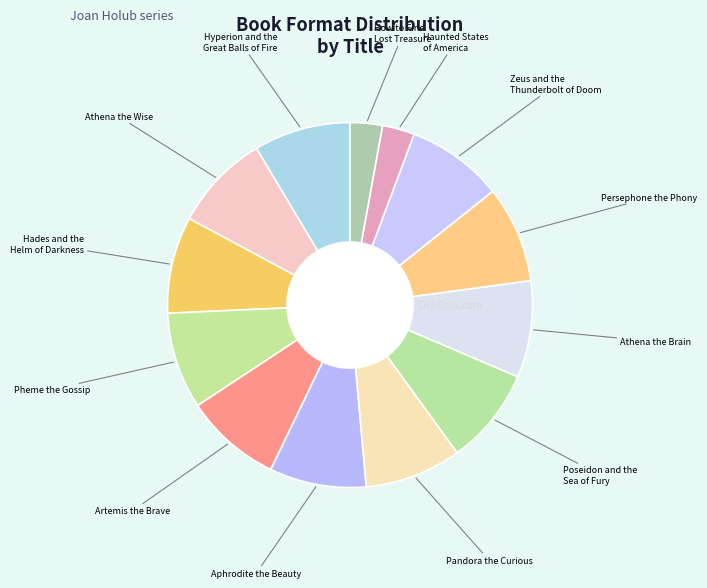

Count the number of slices in the pie.

13